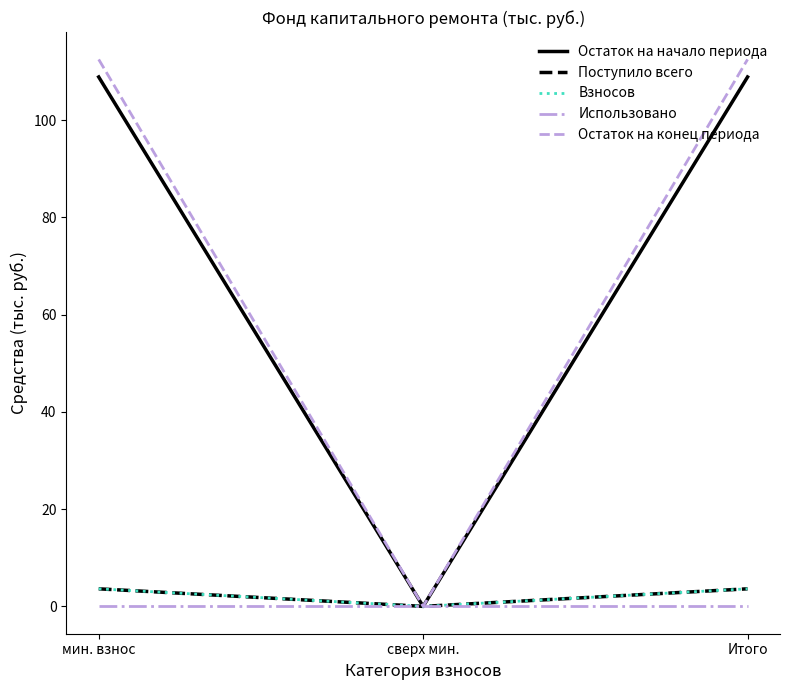

Which series changed the most between мин. взнос and Итого?

Остаток на начало периода